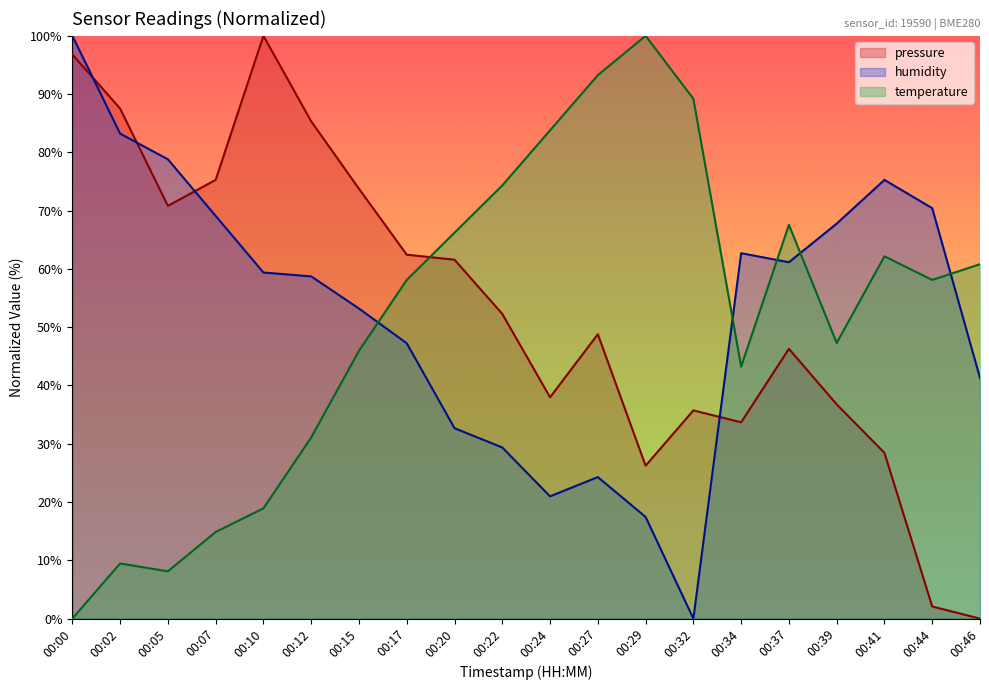

Is it true that temperature equals 18.9 at 00:10?

True